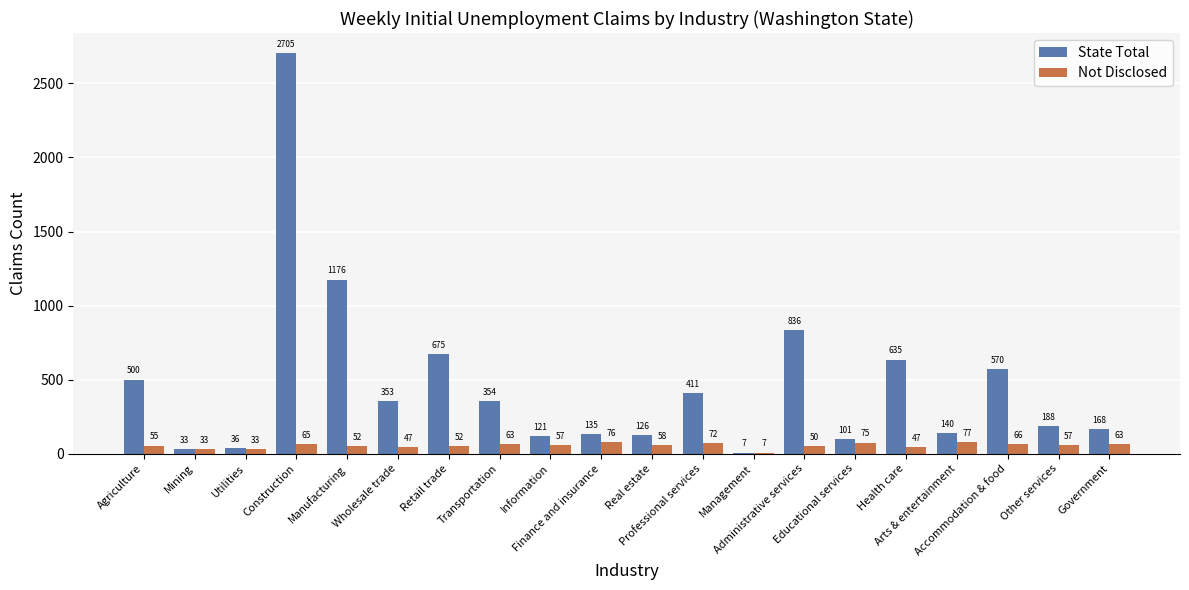

Reading right to left, transcribe all the data shown in this chart.

State Total: 168	188	570	140	635	101	836	7	411	126	135	121	354	675	353	1176	2705	36	33	500
Not Disclosed: 63	57	66	77	47	75	50	7	72	58	76	57	63	52	47	52	65	33	33	55